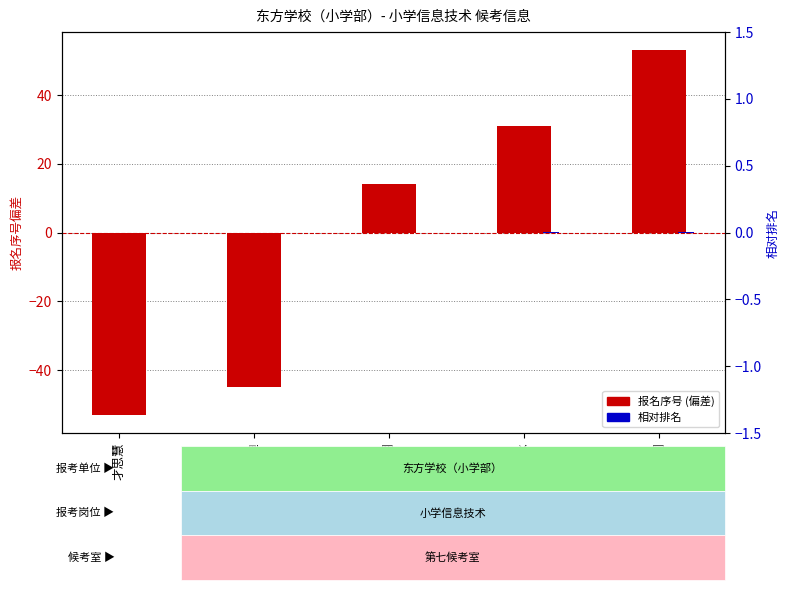

How many values in the 相对排名 series are below 0?

2